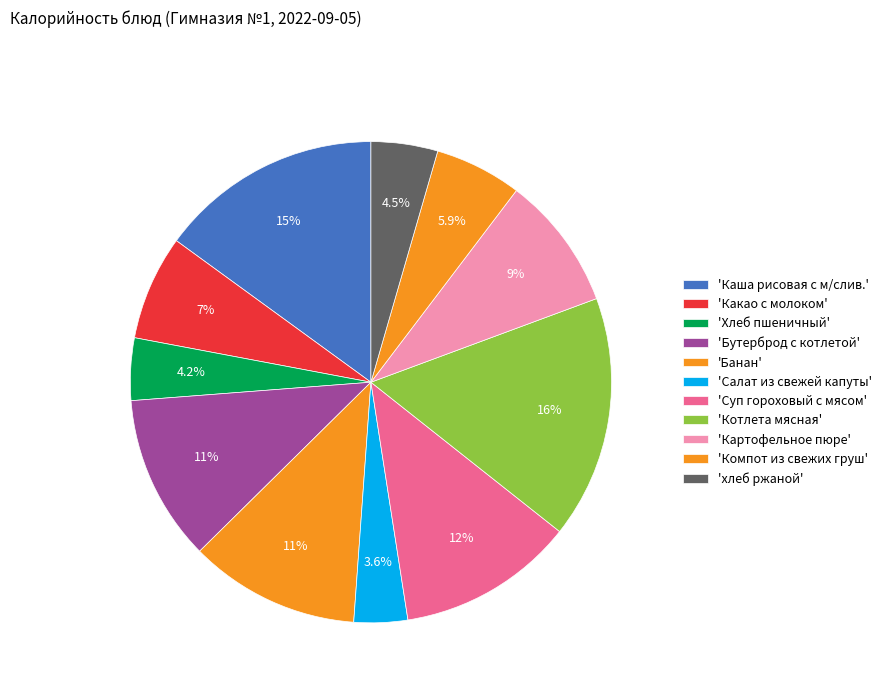

To the nearest percent, what is the average slice percentage?

9%